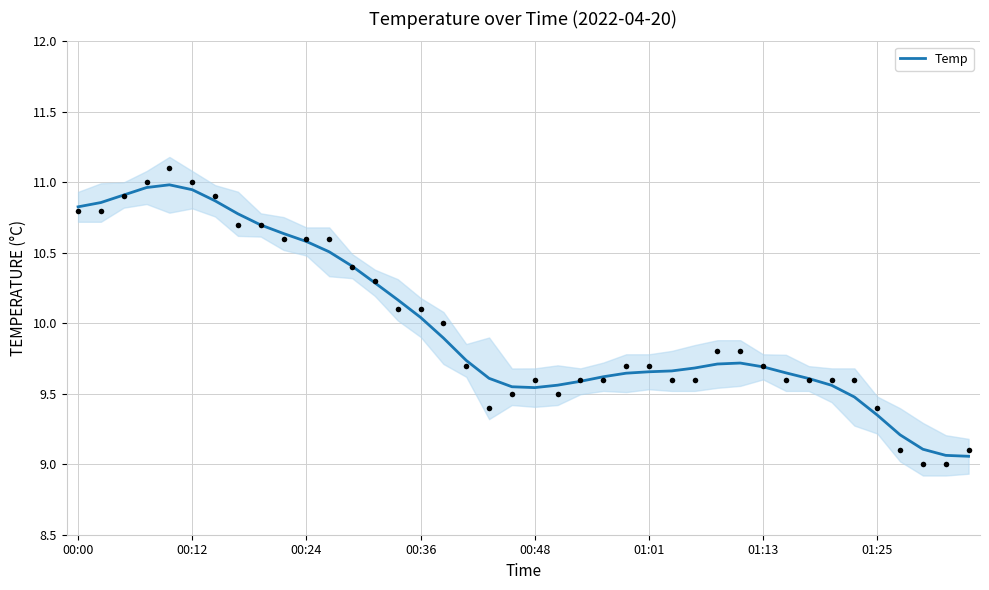

Which has a higher value, 32 or 39?

32